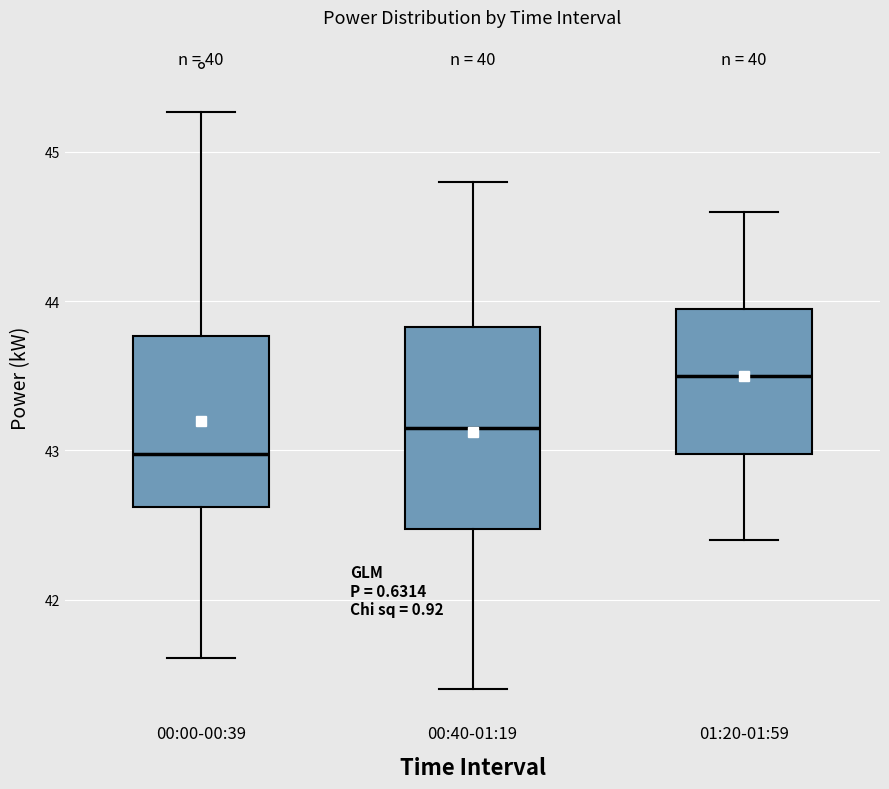

Reading left to right, transcribe this box plot: for each box, give where its median line is, the range the box spans, and where its two whiskers end, as read against the y-axis. The values are not printed on the chart, so give them approximately, as read against the axis.

00:00-00:39: median 43.0, box 42.6 to 43.8, whiskers 41.6 to 45.3
00:40-01:19: median 43.2, box 42.5 to 43.8, whiskers 41.4 to 44.8
01:20-01:59: median 43.5, box 43.0 to 44.0, whiskers 42.4 to 44.6